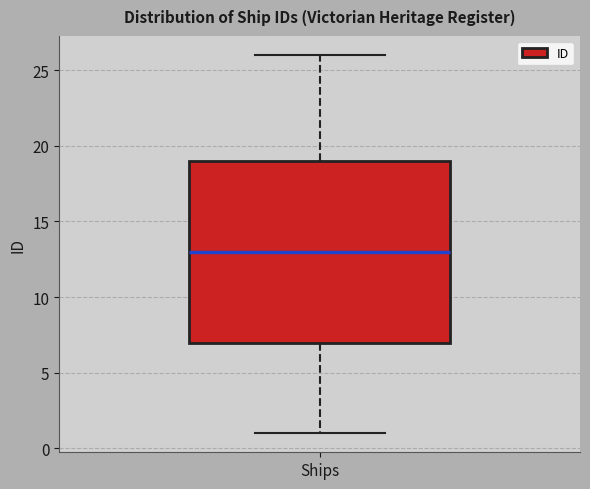

Where does the lower whisker of the box for Ships end on the y-axis? The values are not printed on the chart, so give them approximately, as read against the axis.

1